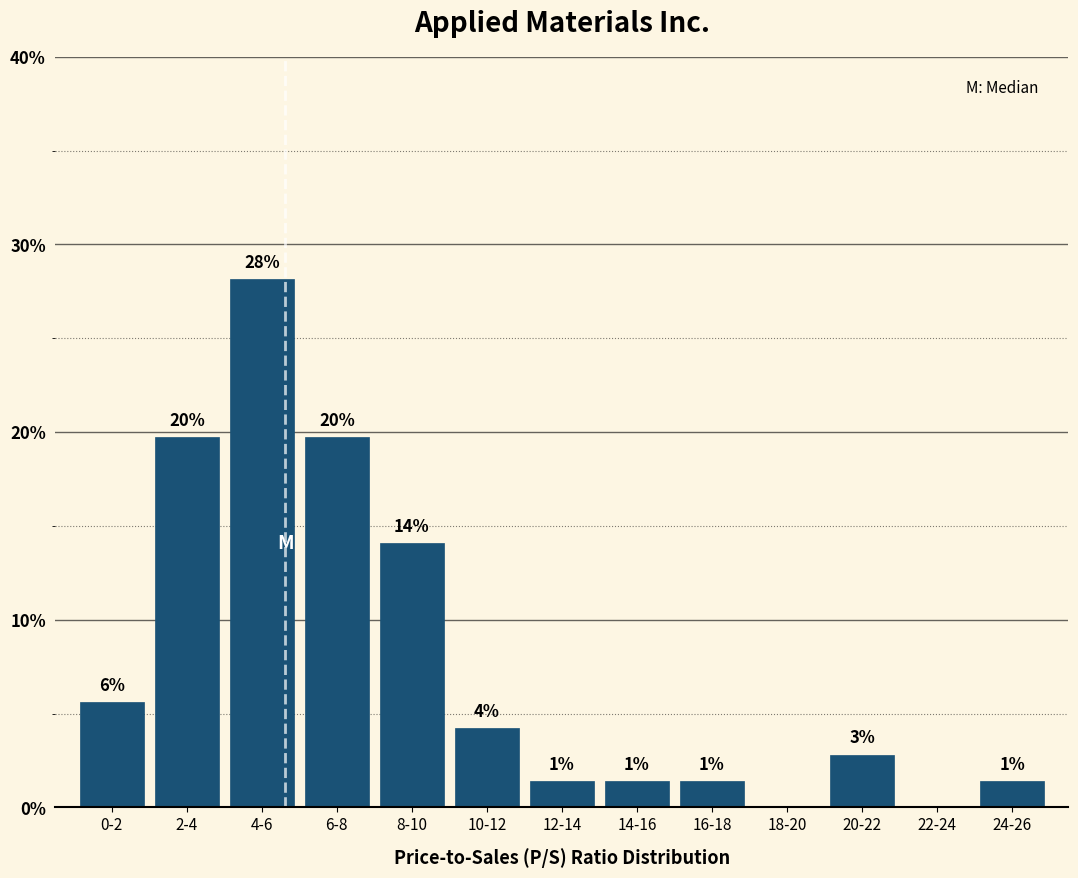

Are the bars horizontal?

No